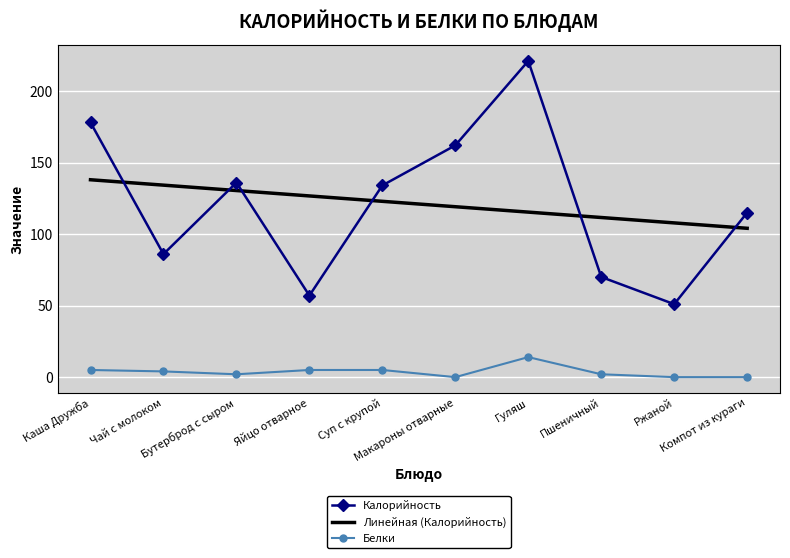

True or false: Калорийность and Линейная (Калорийность) intersect in this chart.

True